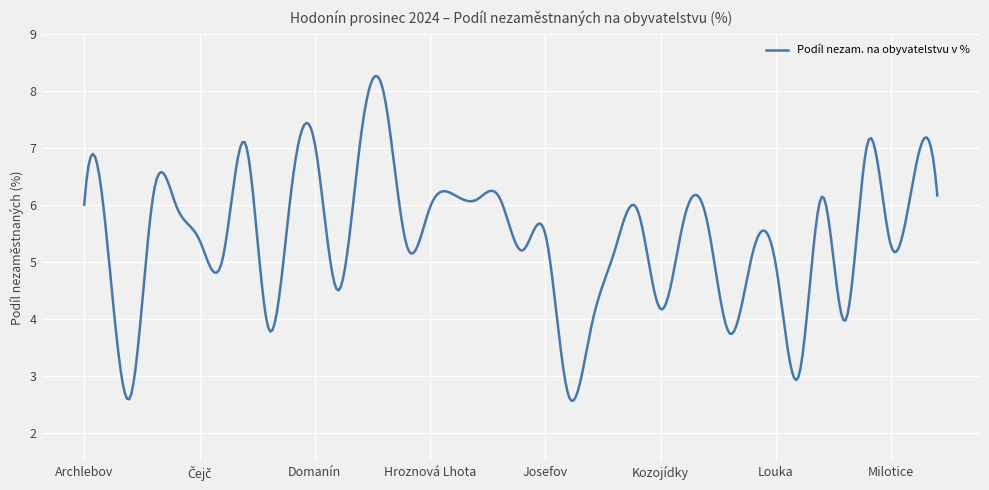

Is this an area chart (filled region under the line)?

No